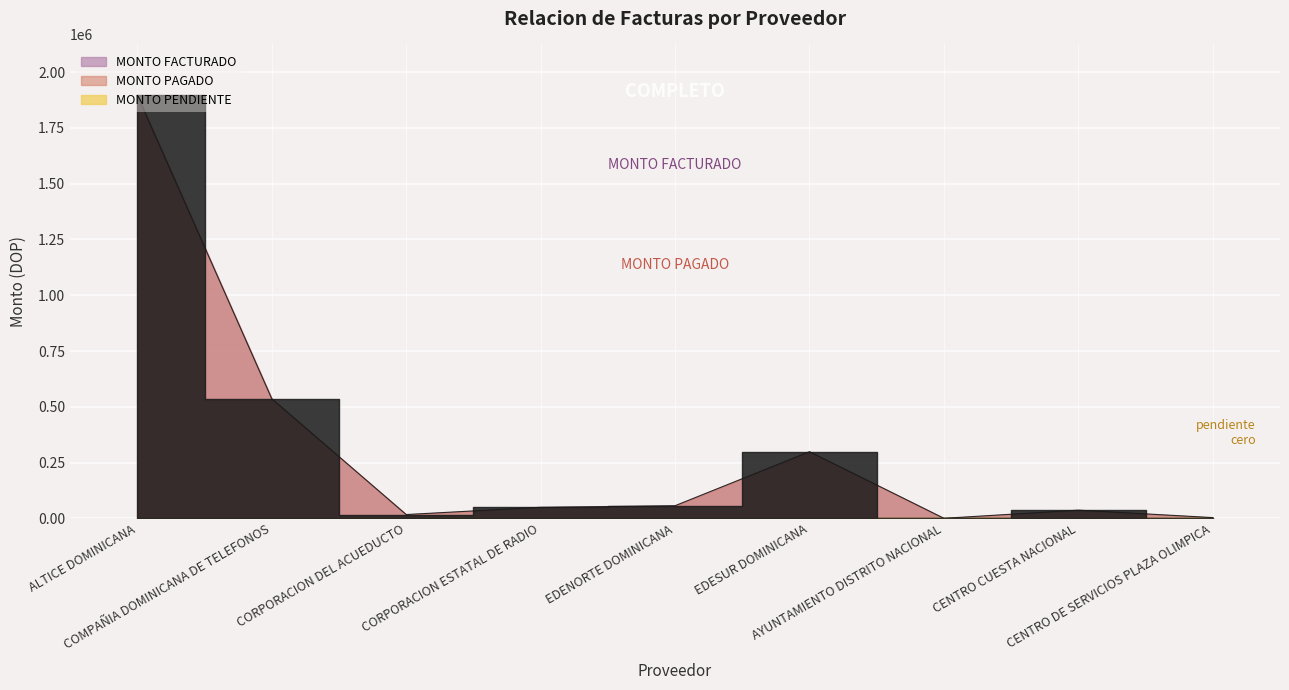

How many interior local peaks does the MONTO PAGADO series have?

2